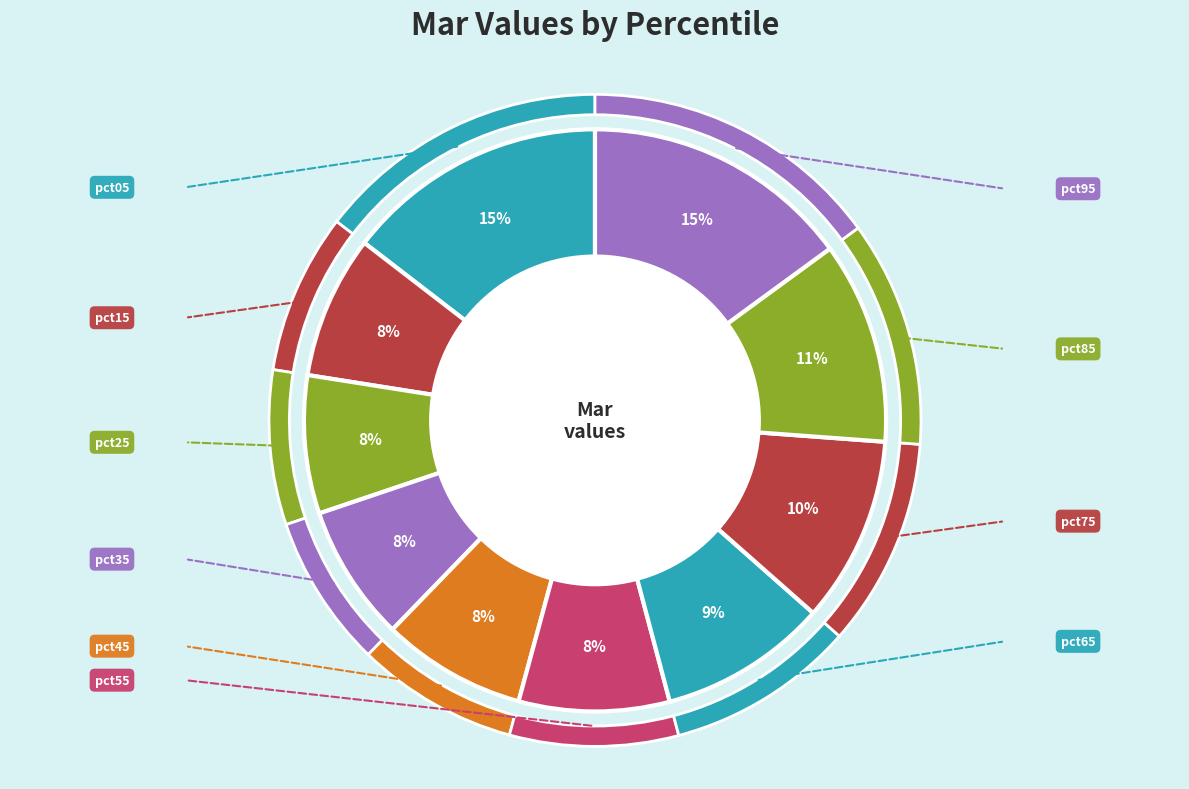

To the nearest percent, what is the combined percentage of pct15 and pct45?

16%